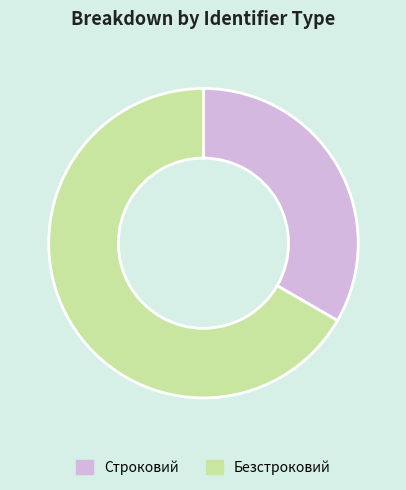

True or false: Строковий accounts for 27% of the total.

False